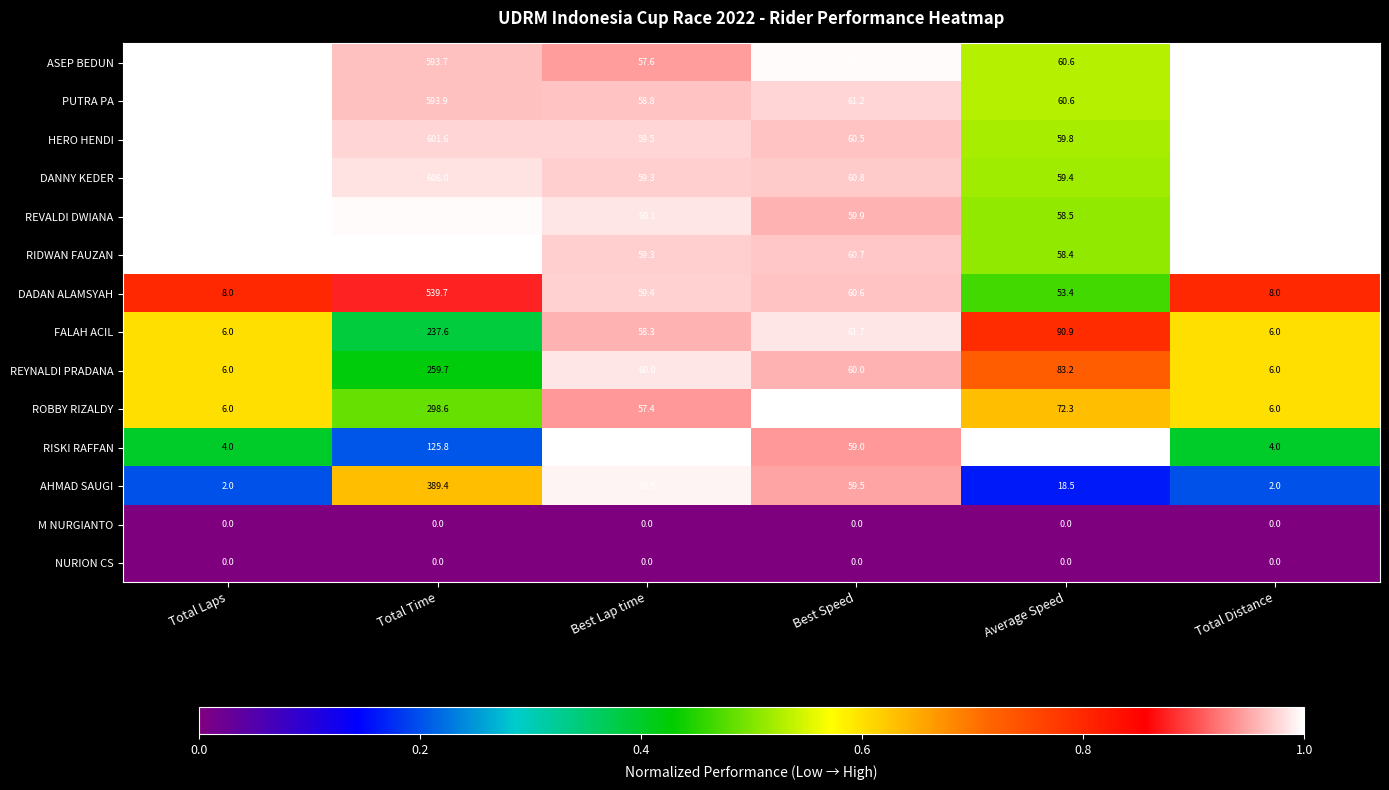

At which category is the sum across all series the highest?

Total Time